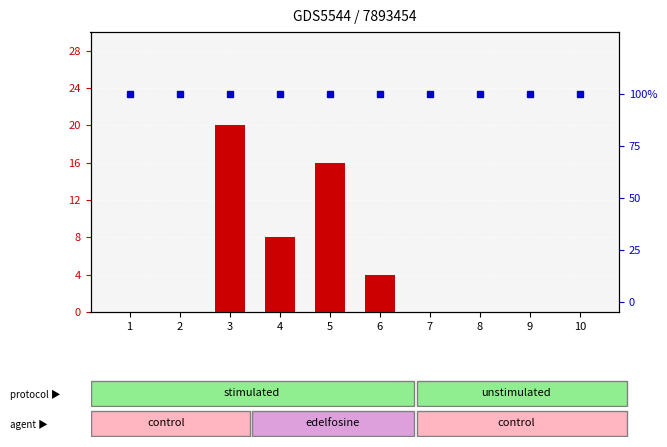

What is the minimum value for percentile rank within the sample?

100